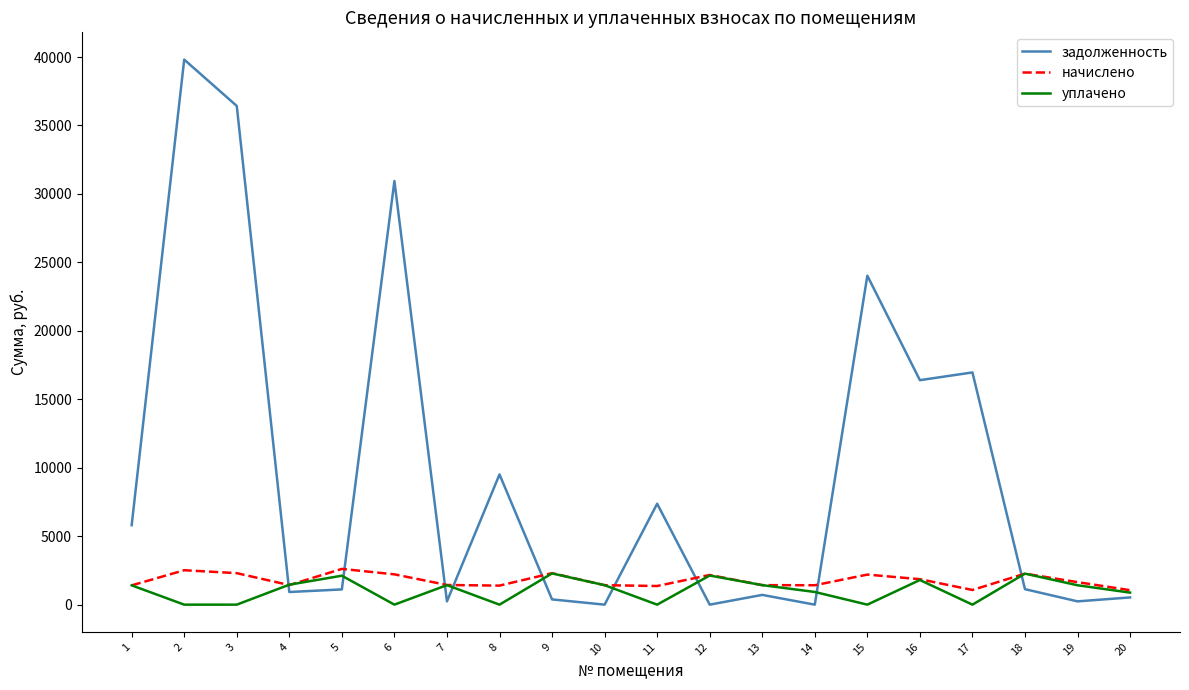

What is the maximum value for уплачено?

2281.7